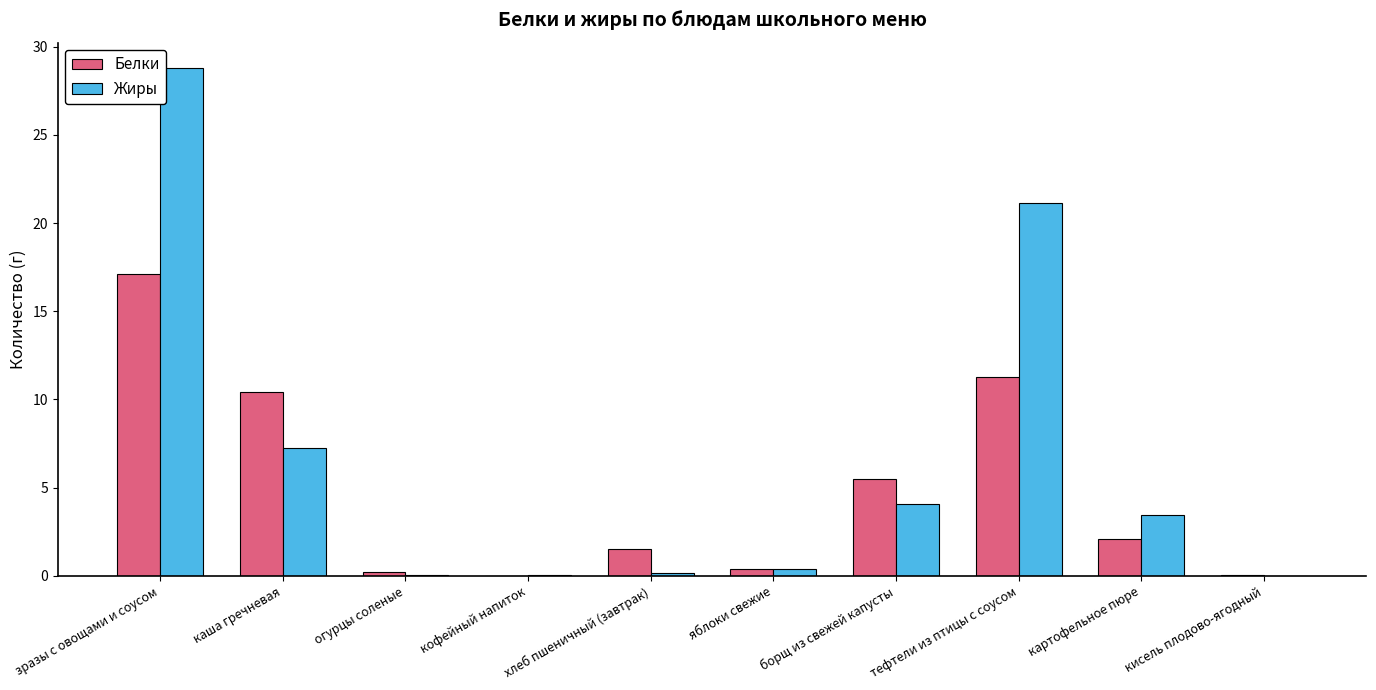

What is the total value across all series at зразы с овощами и соусом?

45.9